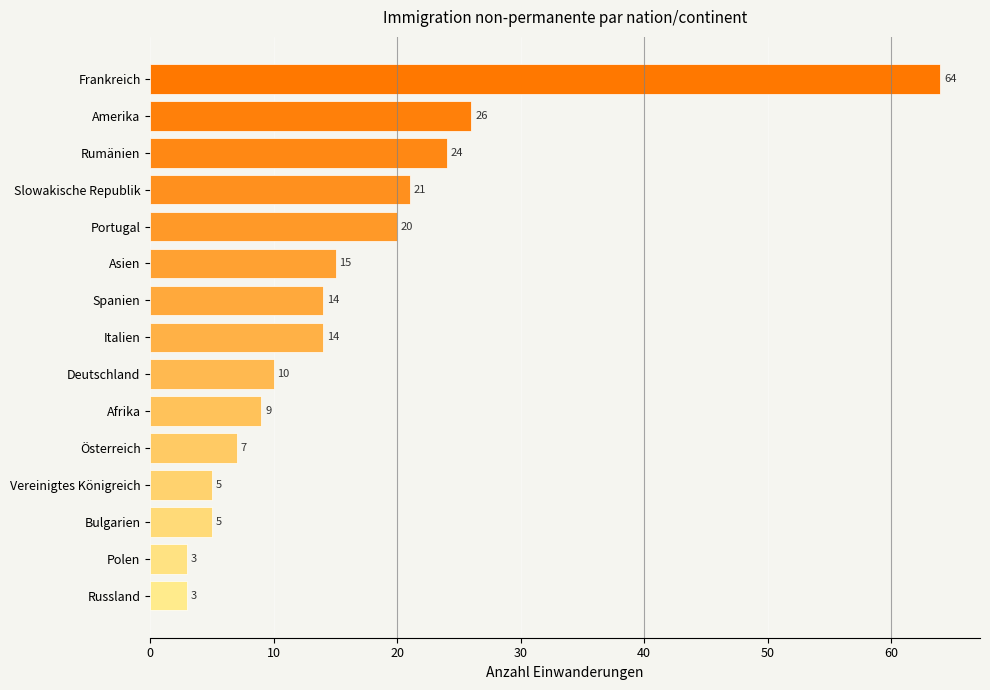

What is the change in value from Russland to Österreich?

+4